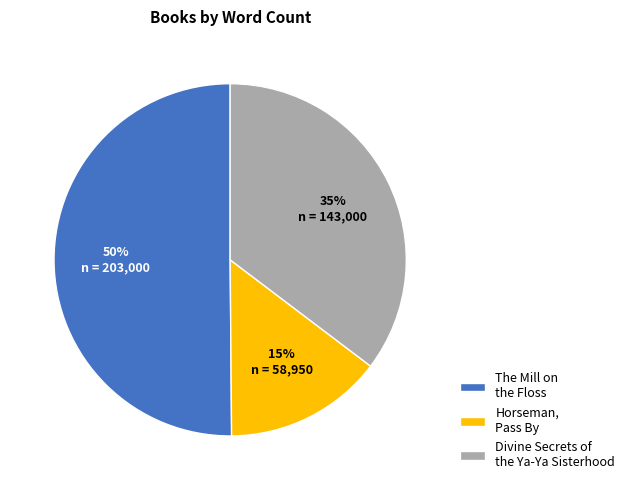

Count the number of slices in the pie.

3